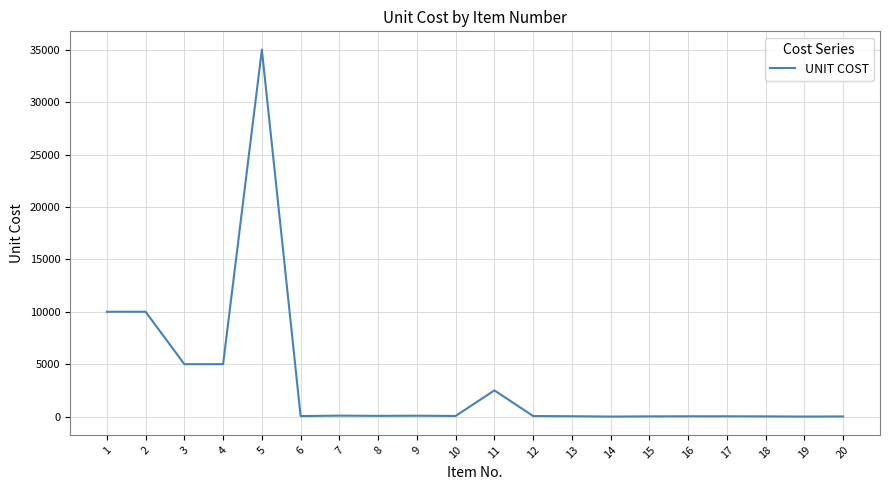

The chart shows a value of 10000 at 1. True or false?

True